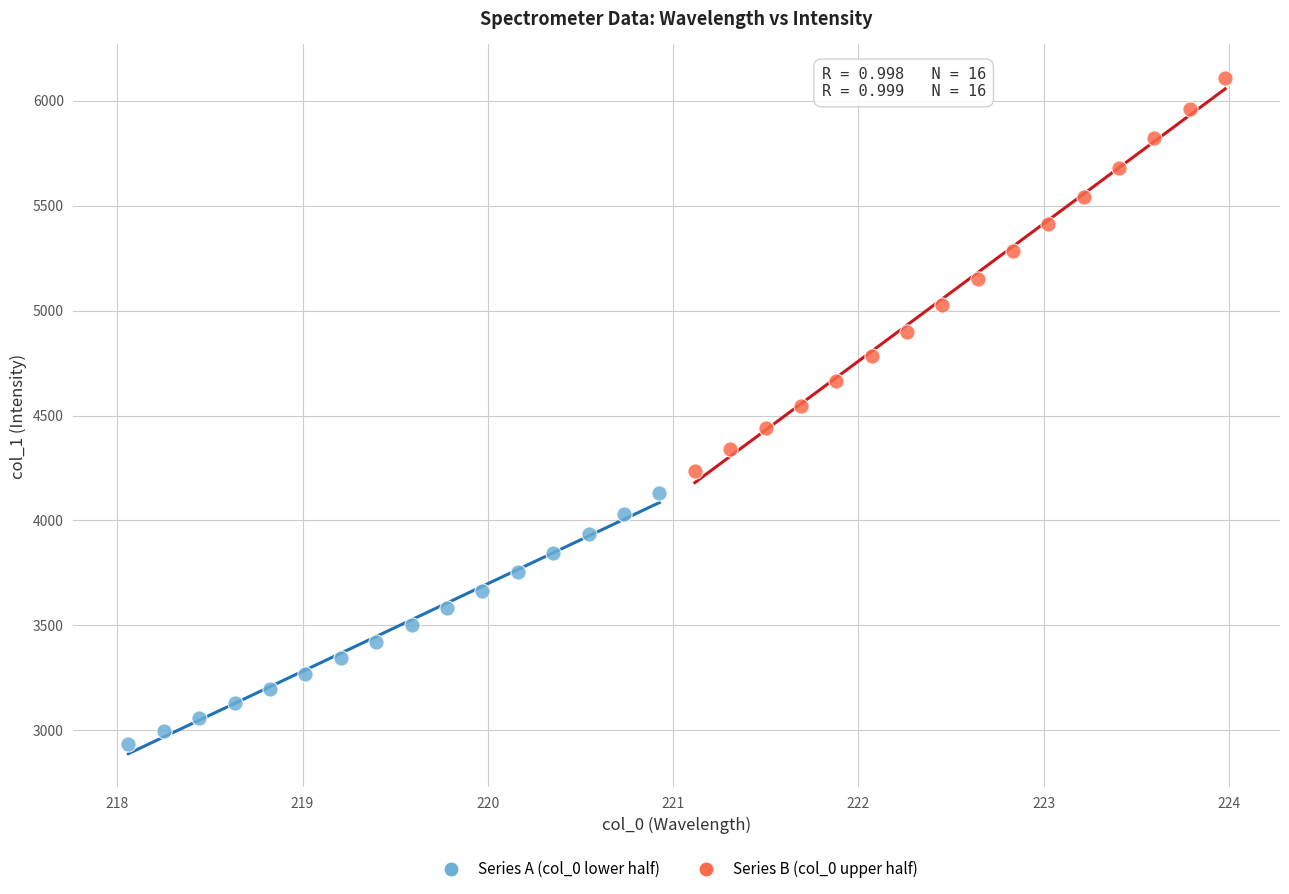

Which series has the widest spread of Y values?

Series B (col_0 upper half)